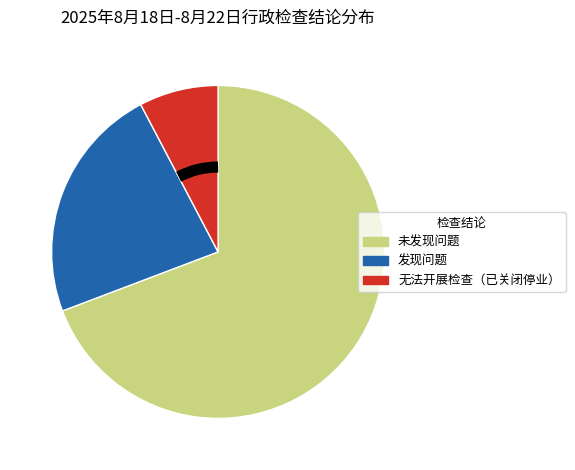

Count the number of slices in the pie.

3